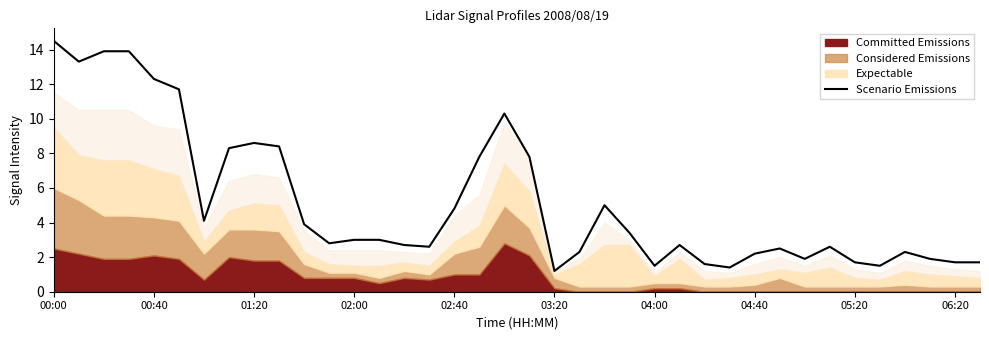

Is it true that Scenario Emissions equals 4.8 at 02:40?

True